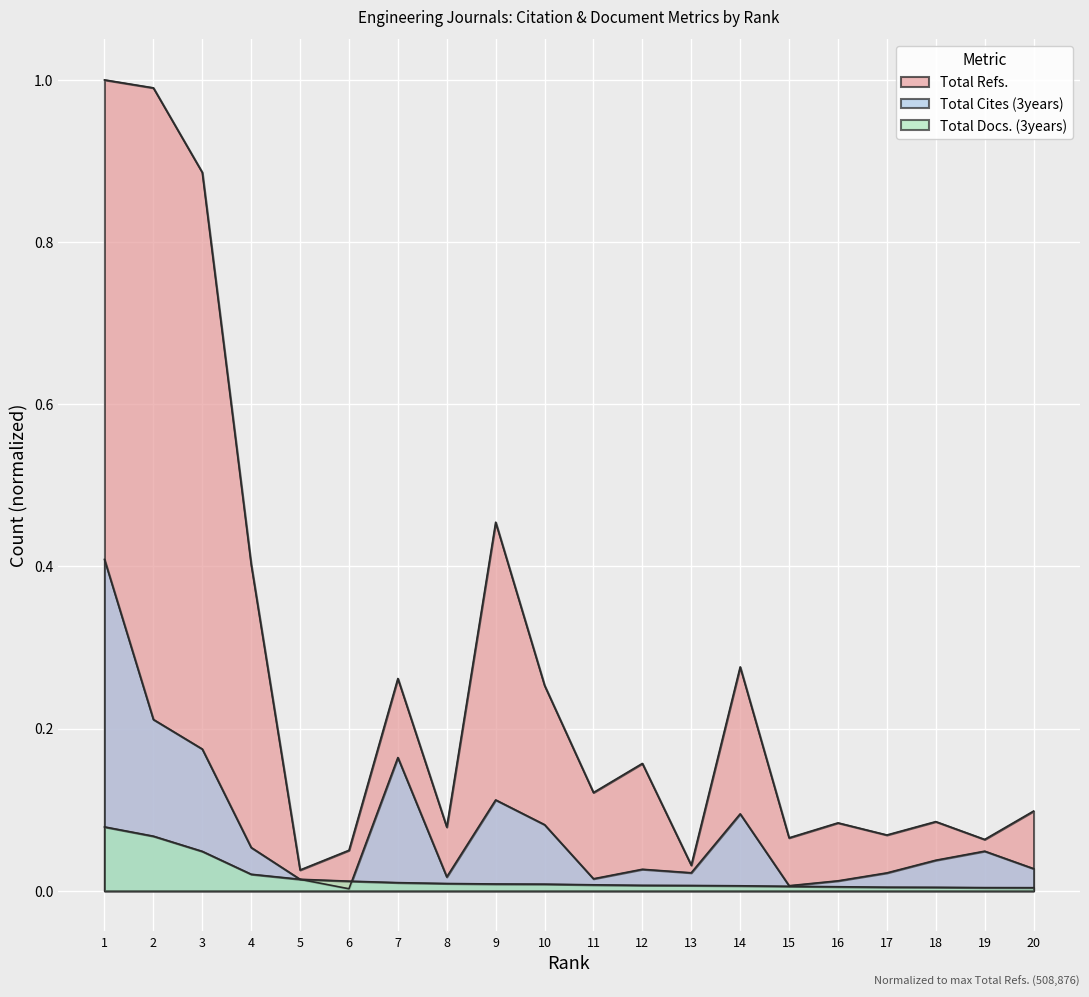

What are all the series names shown in the legend?

Total Refs., Total Cites (3years), Total Docs. (3years)